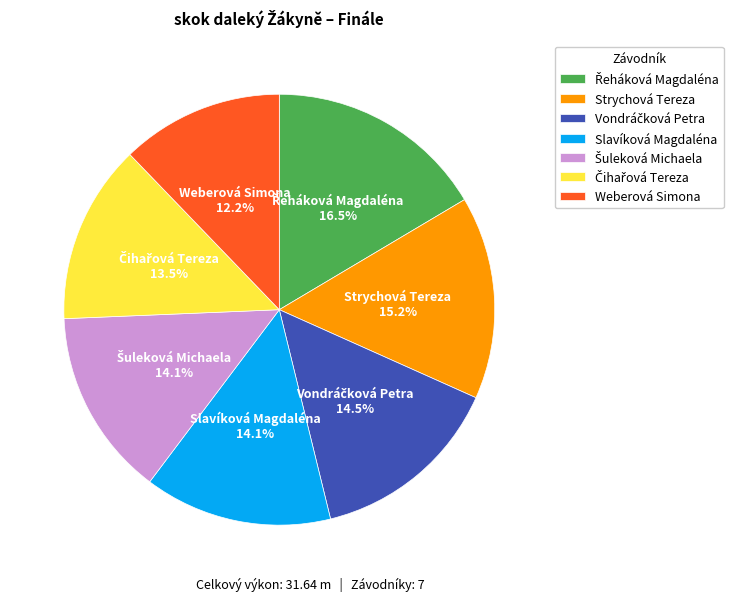

Which has a higher value, Strychová Tereza or Weberová Simona?

Strychová Tereza